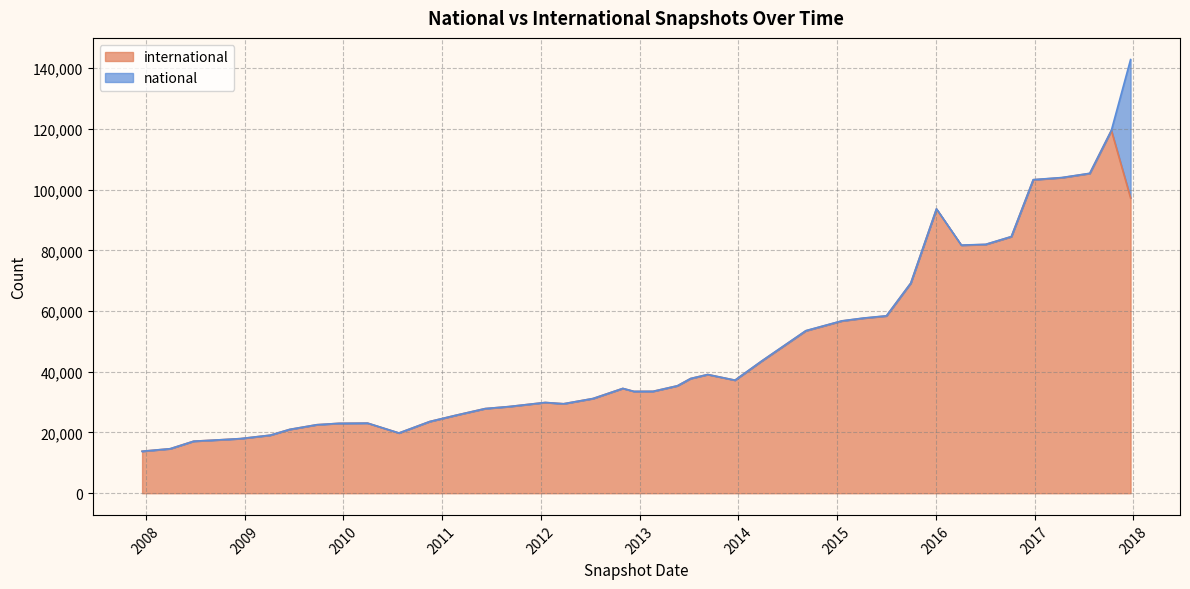

The chart shows a value of 33555 at 2013-02-20. True or false?

True